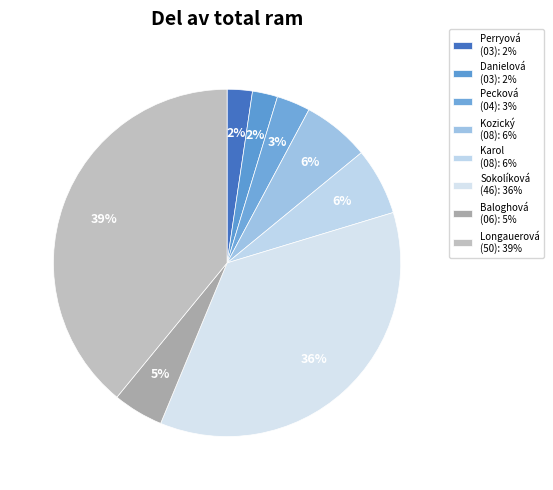

To the nearest percent, what is the difference between the largest and smallest slice percentages?

37%